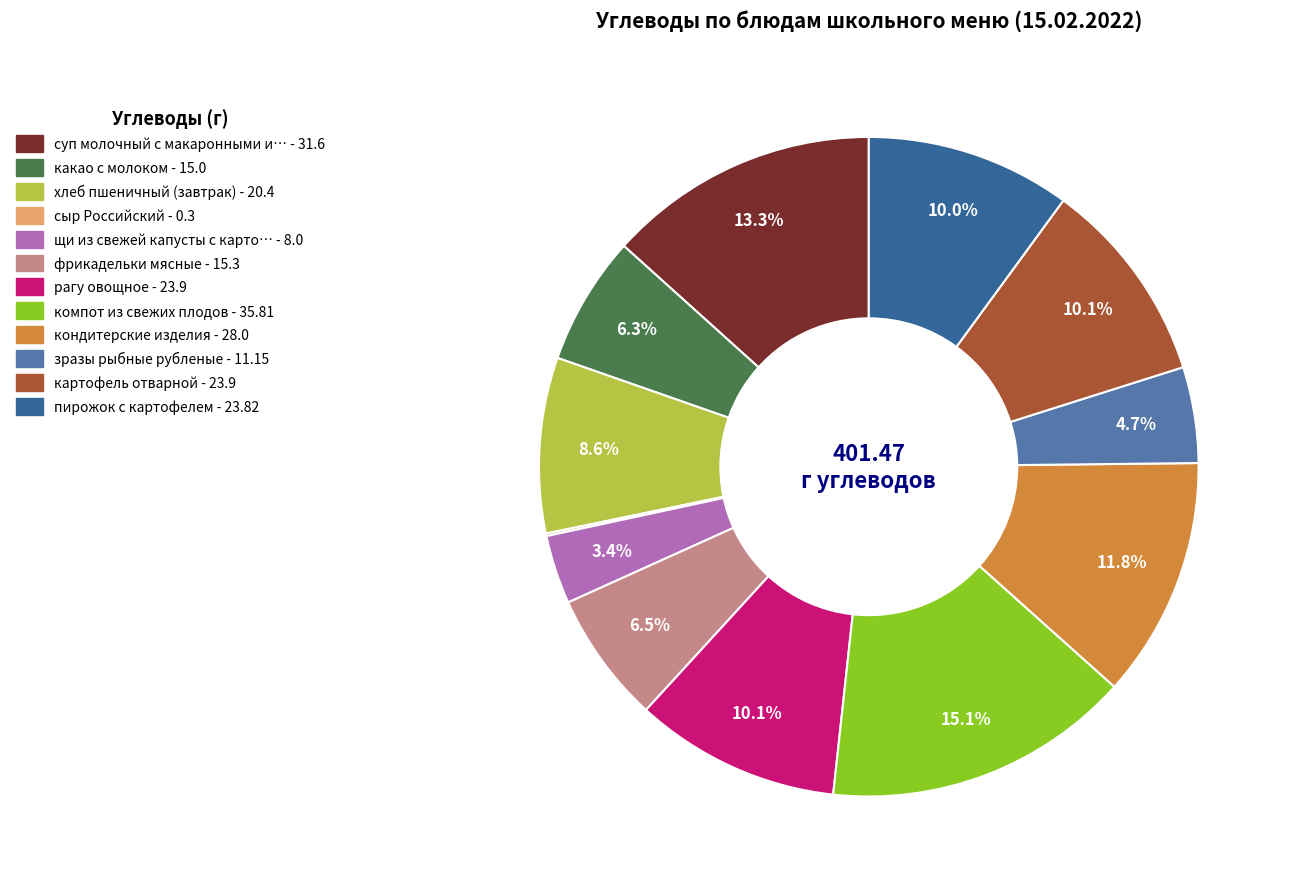

Is there a majority slice in this chart?

No